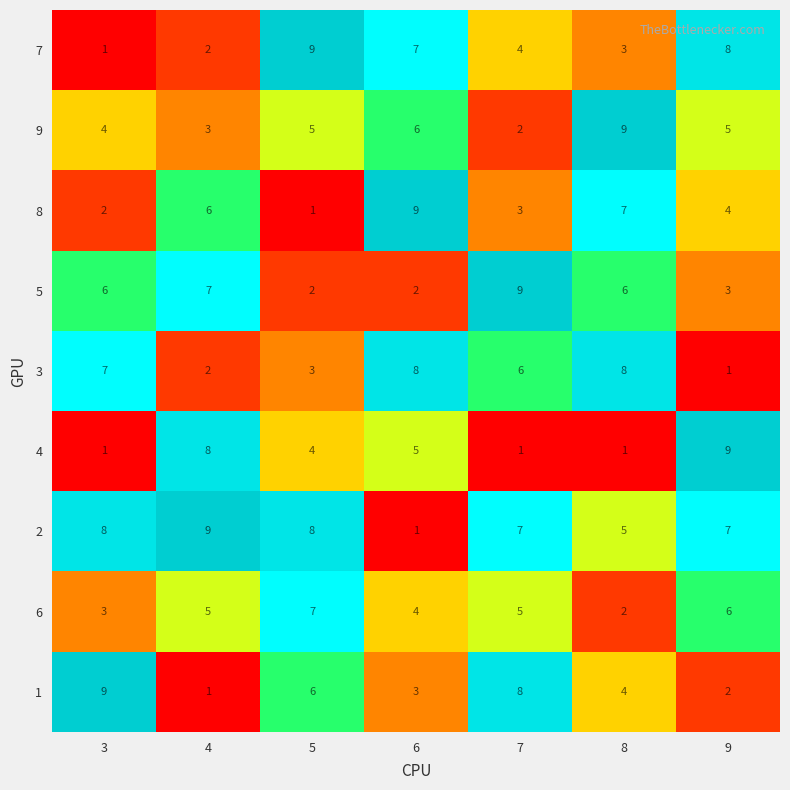

The 3 series shows 7 at 3. True or false?

True